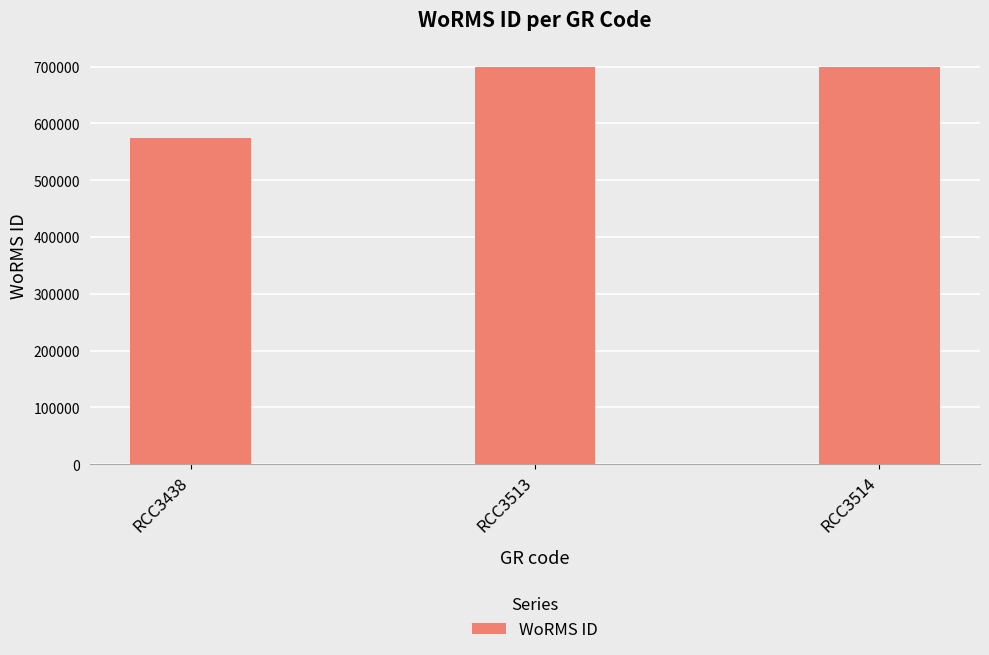

What is the value of the 3rd bar from the left?

699620